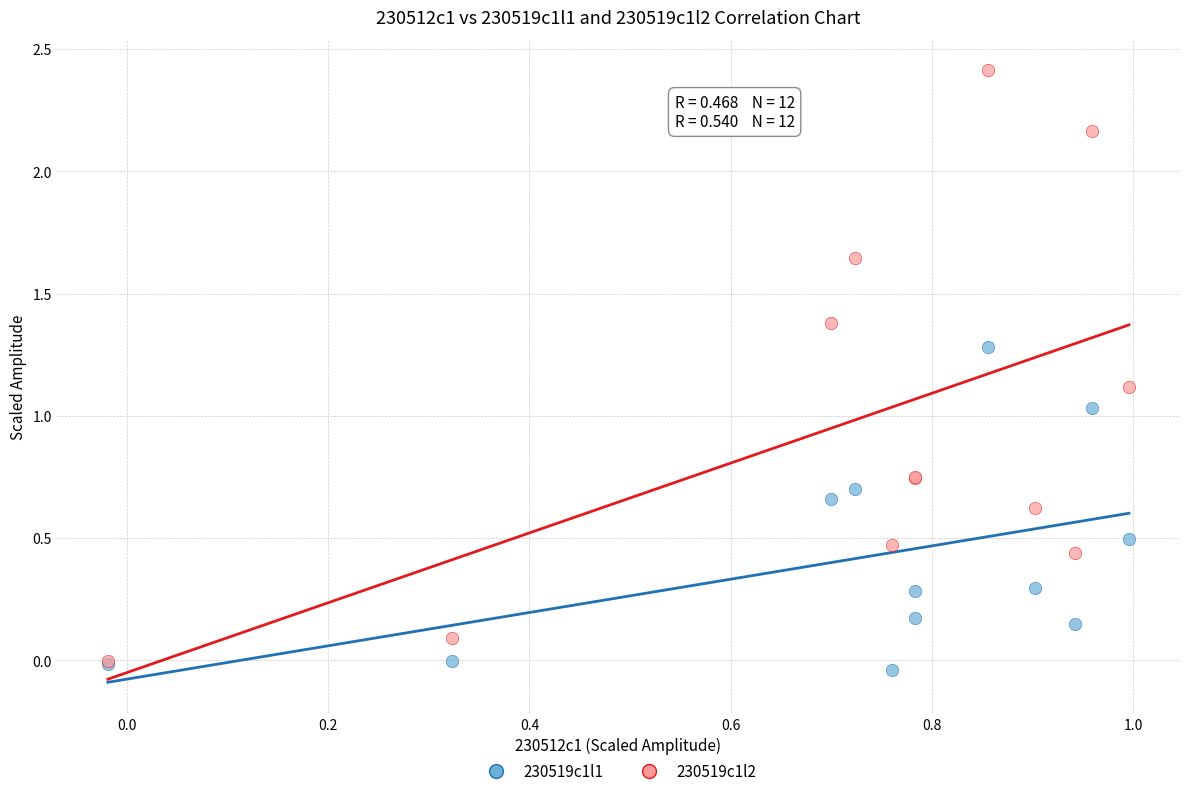

Which series has the widest spread of Y values?

230519c1l2